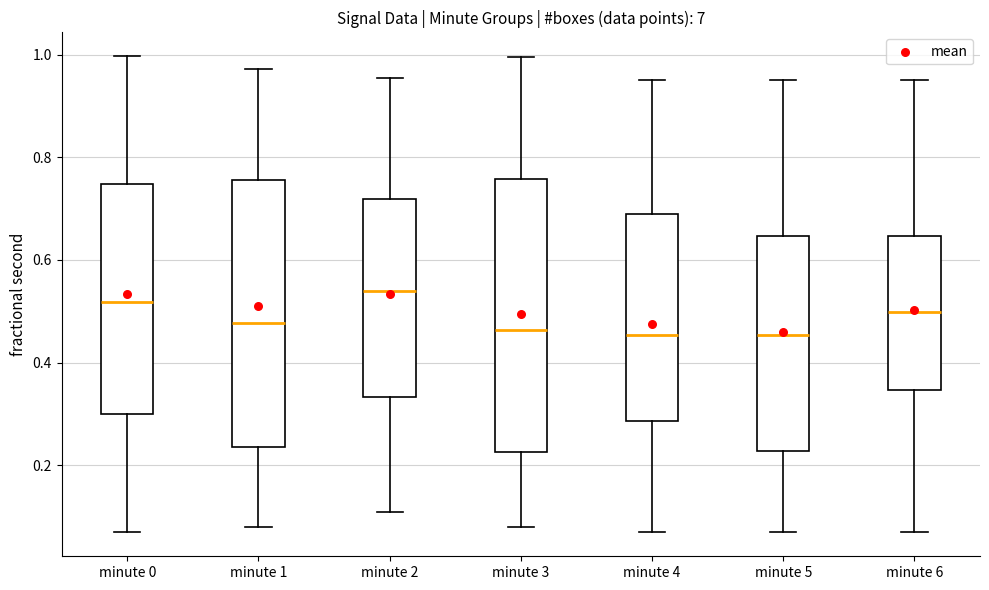

Reading left to right, transcribe this box plot: for each box, give where its median line is, the range the box spans, and where its two whiskers end, as read against the y-axis. The values are not printed on the chart, so give them approximately, as read against the axis.

minute 0: median 0.52, box 0.30 to 0.74, whiskers 0.06 to 1.00
minute 1: median 0.48, box 0.24 to 0.76, whiskers 0.08 to 0.98
minute 2: median 0.54, box 0.34 to 0.72, whiskers 0.10 to 0.96
minute 3: median 0.46, box 0.22 to 0.76, whiskers 0.08 to 1.00
minute 4: median 0.46, box 0.28 to 0.70, whiskers 0.06 to 0.96
minute 5: median 0.46, box 0.22 to 0.64, whiskers 0.06 to 0.96
minute 6: median 0.50, box 0.34 to 0.64, whiskers 0.06 to 0.96